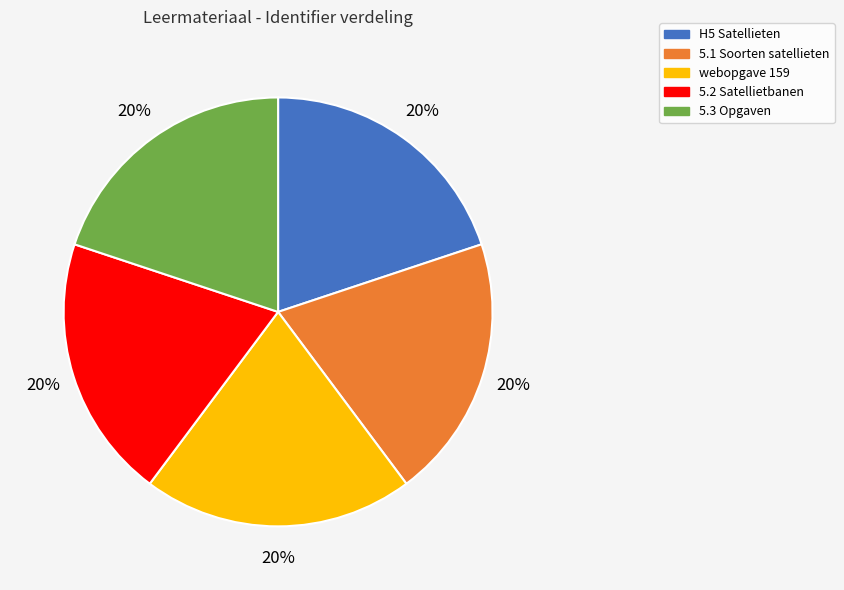

Is the sum of webopgave 159 and 5.1 Soorten satellieten greater than half?

No